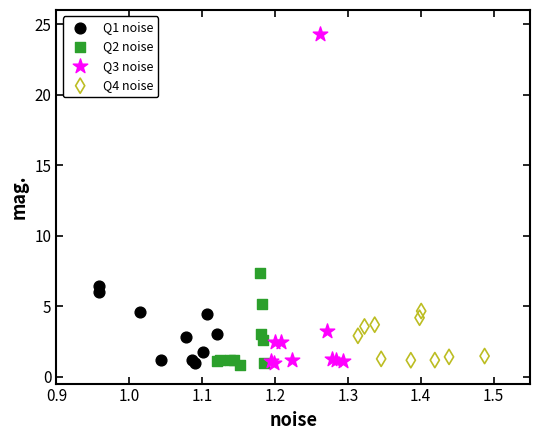

Which series has the widest spread of Y values?

Q3 noise